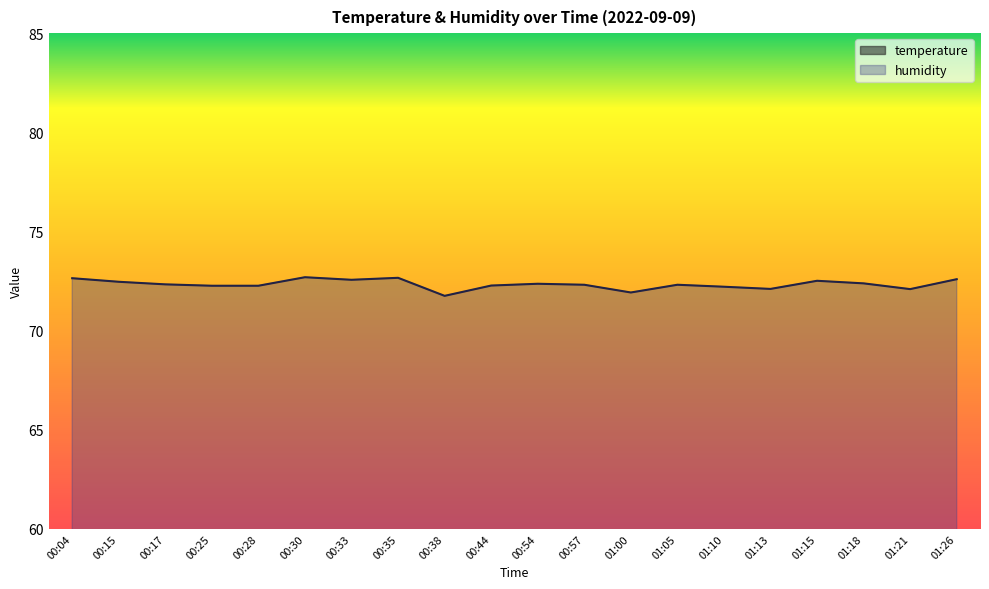

Reading right to left, list all the values displayed in this chart.

temperature: 18.9	19.0	19.0	19.1	19.1	19.2	19.3	19.3	19.3	19.4	19.4	19.4	19.4	19.4	19.4	19.5	19.5	19.5	19.6	19.7
humidity: 72.6	72.1	72.4	72.5	72.1	72.2	72.3	71.9	72.3	72.4	72.3	71.8	72.7	72.6	72.7	72.3	72.3	72.3	72.5	72.6